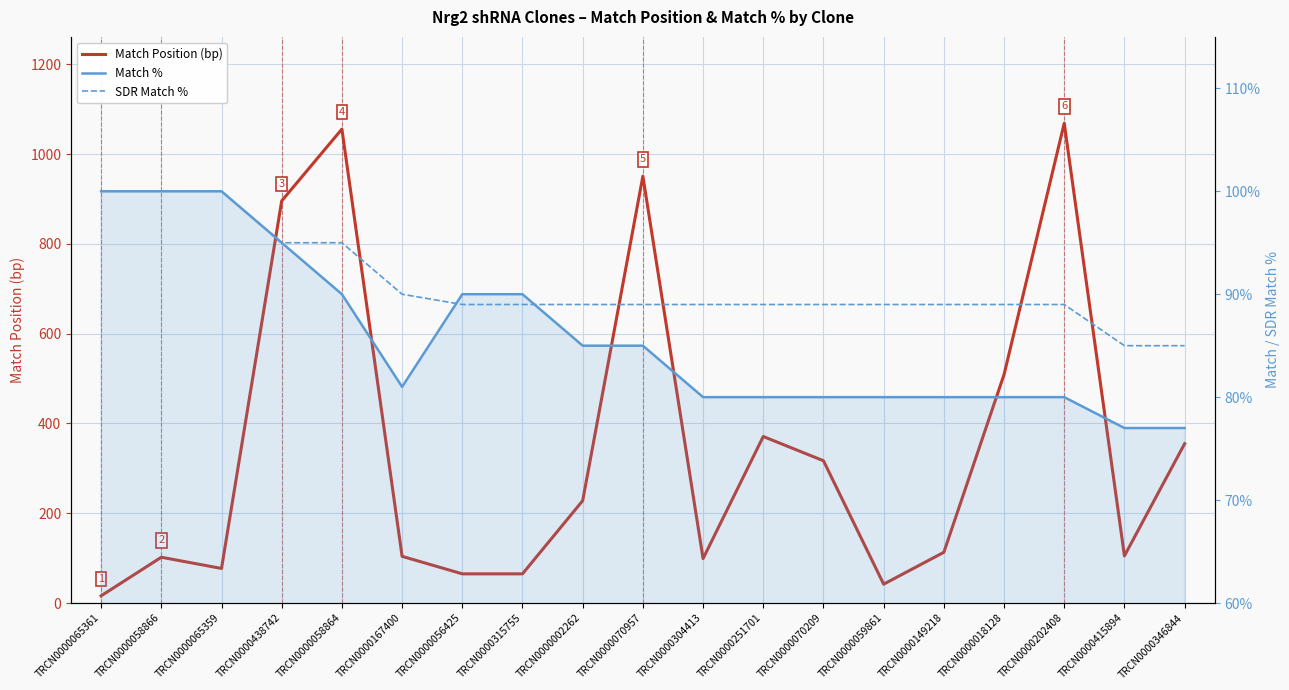

What is the spread (max minus min) of values at TRCN0000059861?

47